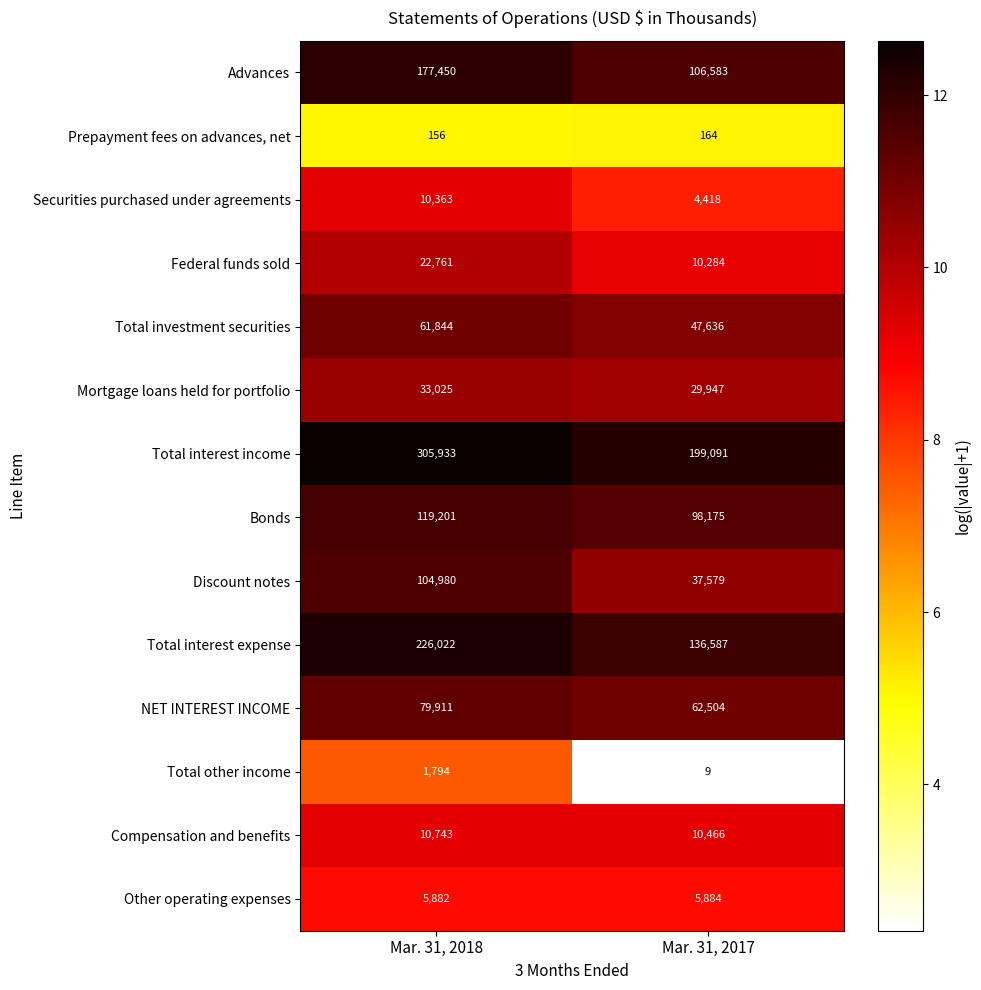

At which category does the chart reach its peak across all series?

Mar. 31, 2018